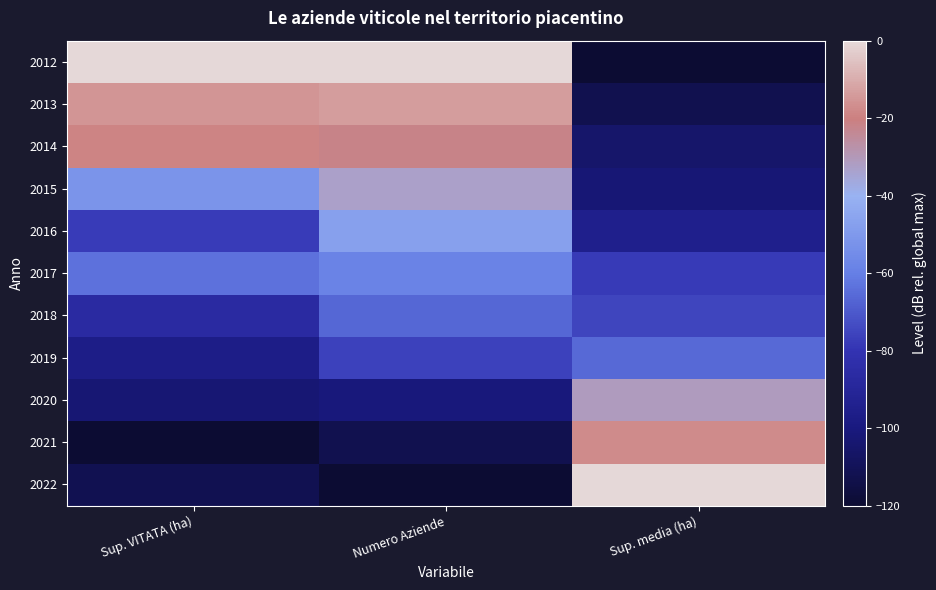

Which label corresponds to the smallest value in the chart?

Sup. media (ha)